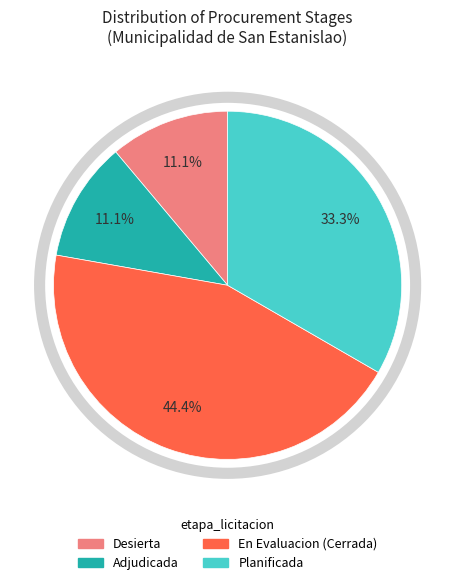

To the nearest percent, what is the average slice percentage?

25%